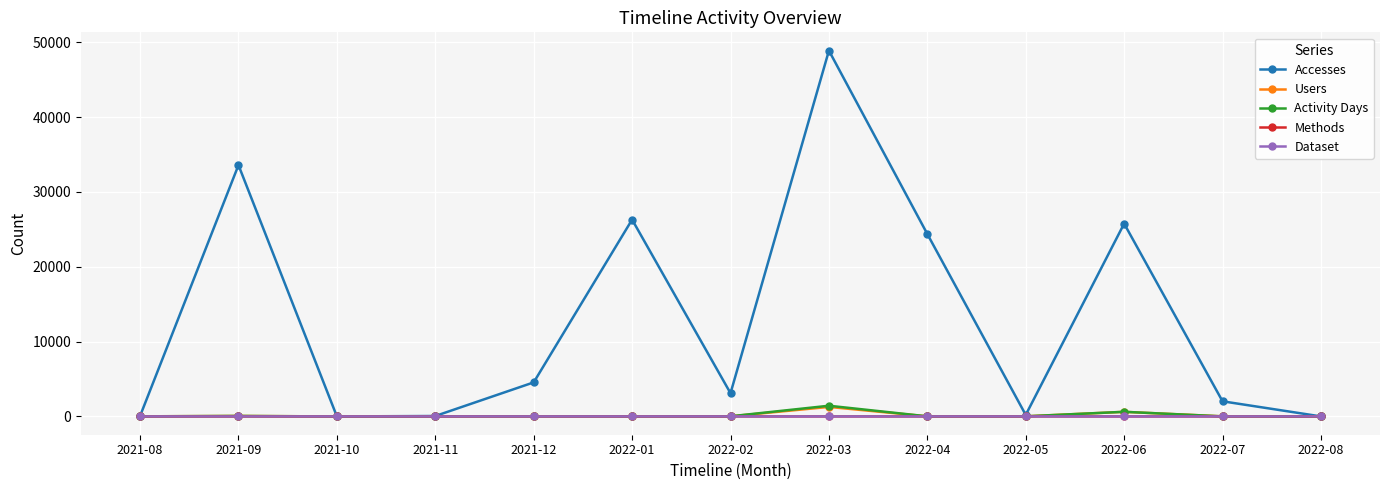

Which series changed the most between 2021-10 and 2022-06?

Accesses